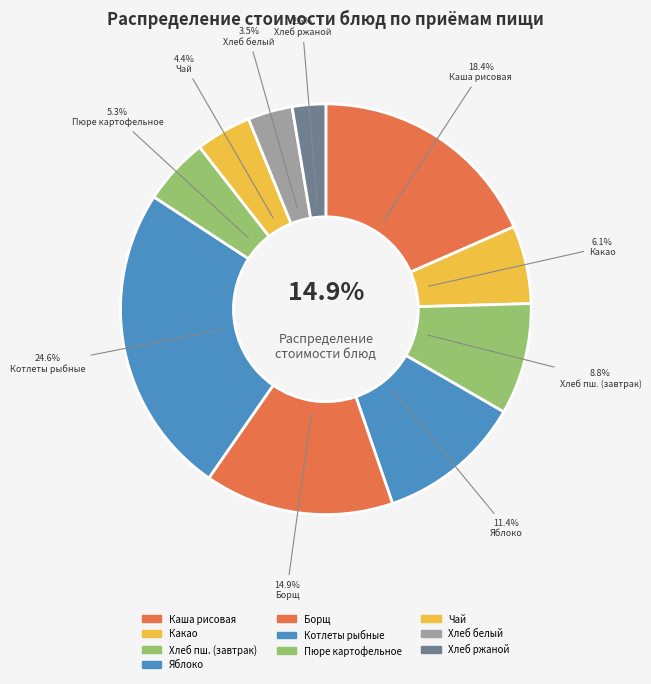

Is it true that Каша рисовая молочная с маслом сливочным is 30% of the pie?

False